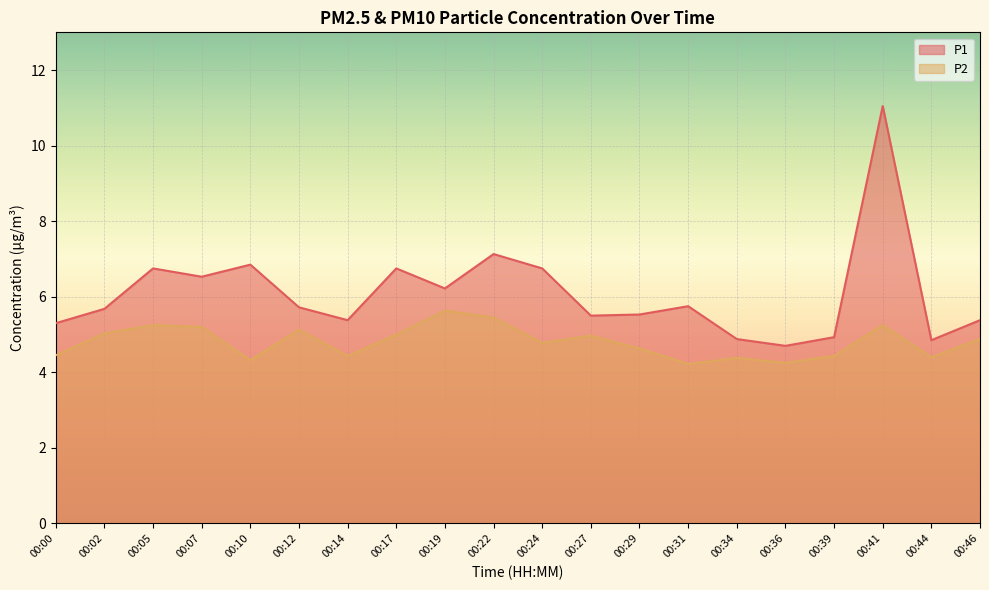

Rank the series by their average value, from highest to lowest.

P1, P2